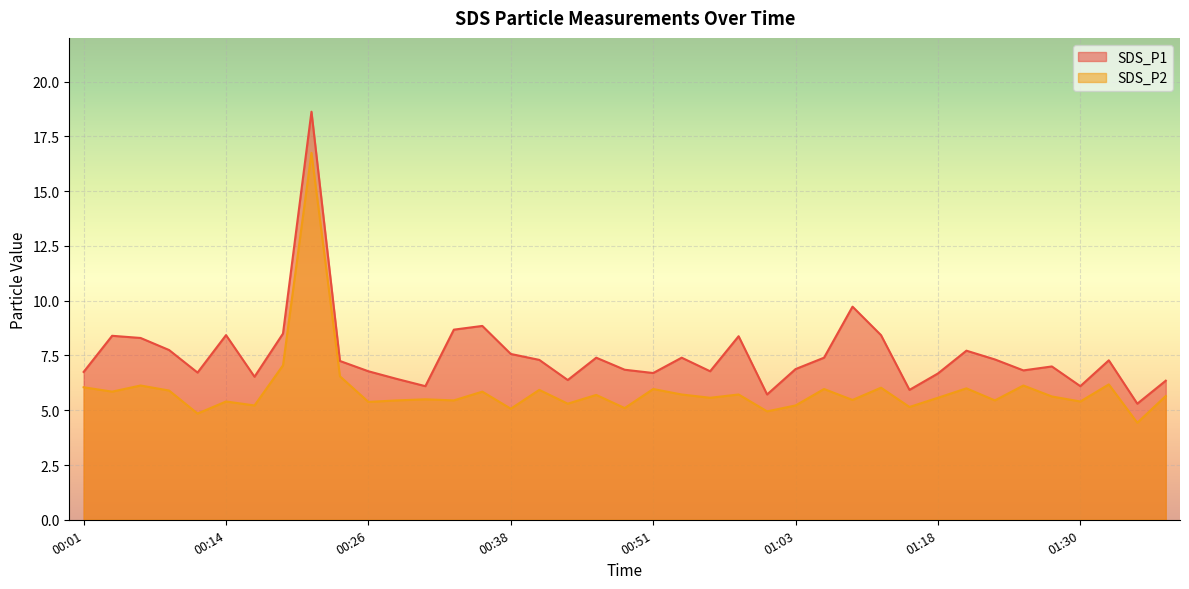

What is the average value of the SDS_P2 series?

5.9